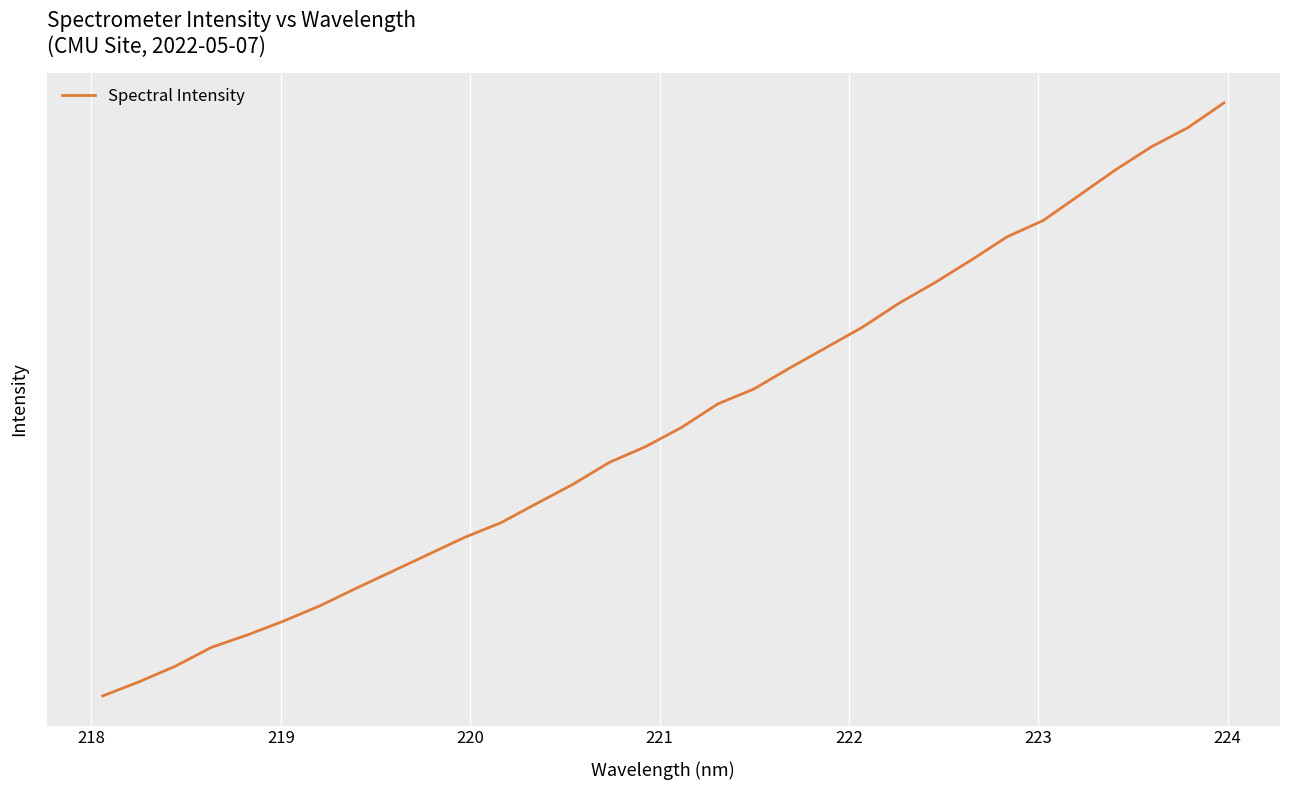

How many data points are less than 501?

16